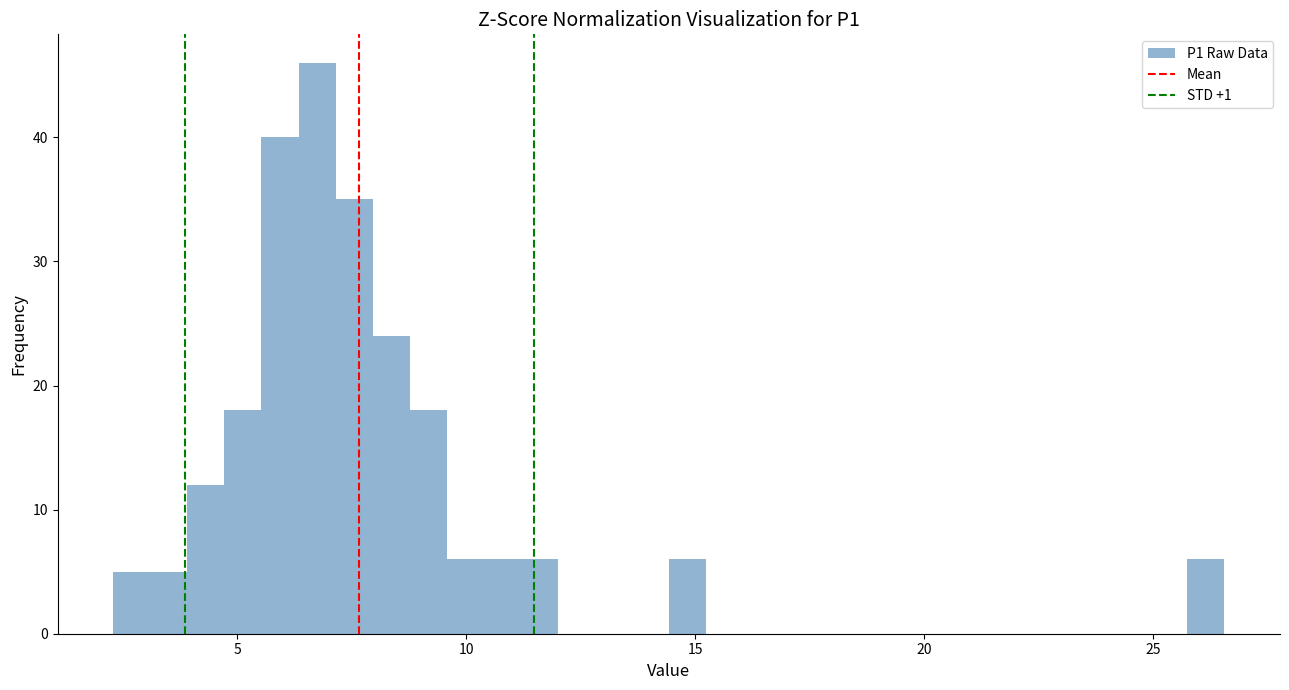

Read against the x-axis, roughly where is the centre of the tallest bar?

6.5